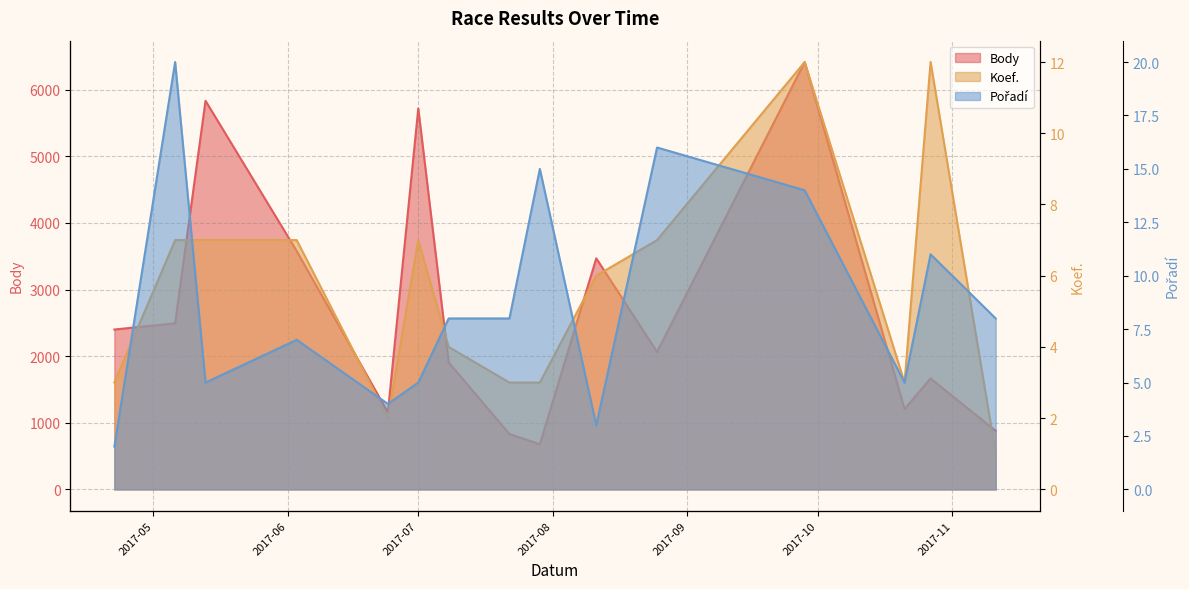

What are all the series names shown in the legend?

Body, Koef., Pořadí